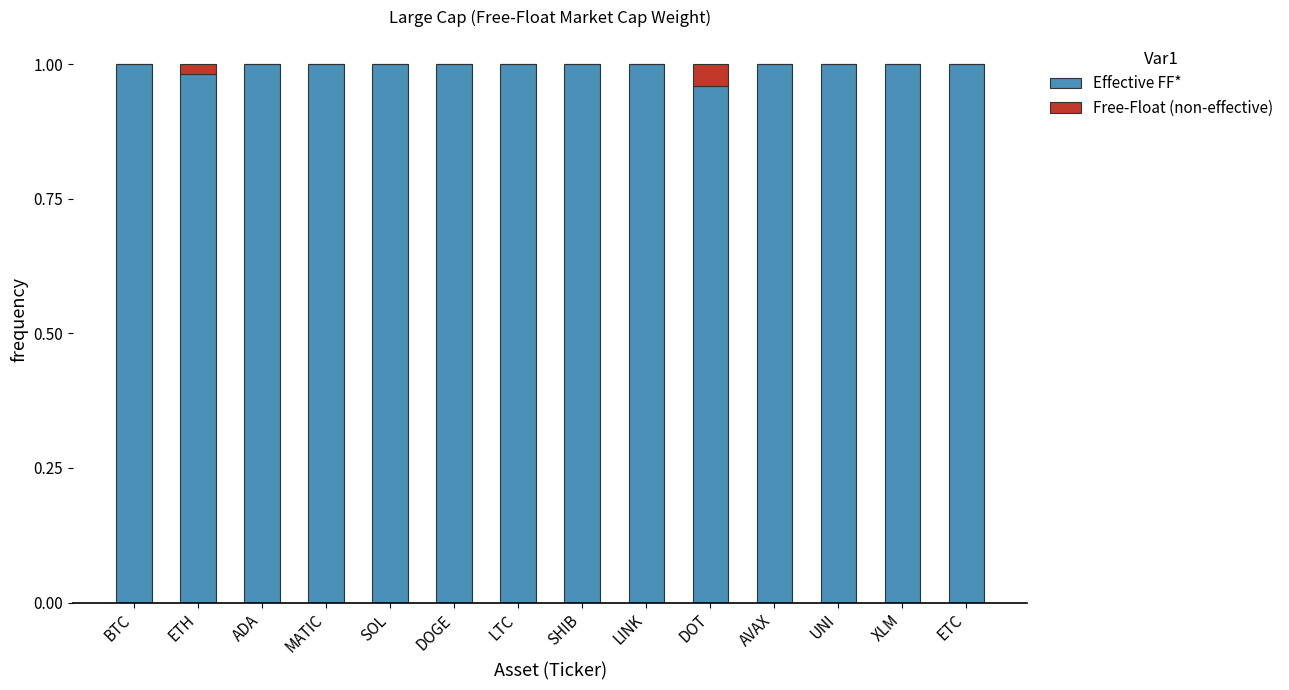

Is it true that Effective FF* equals 1.6 at XLM?

False